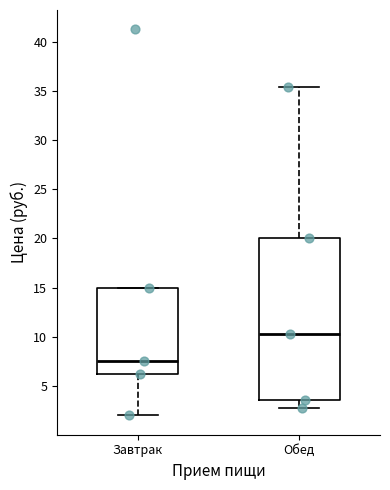

Which box's median line is the highest?

Обед